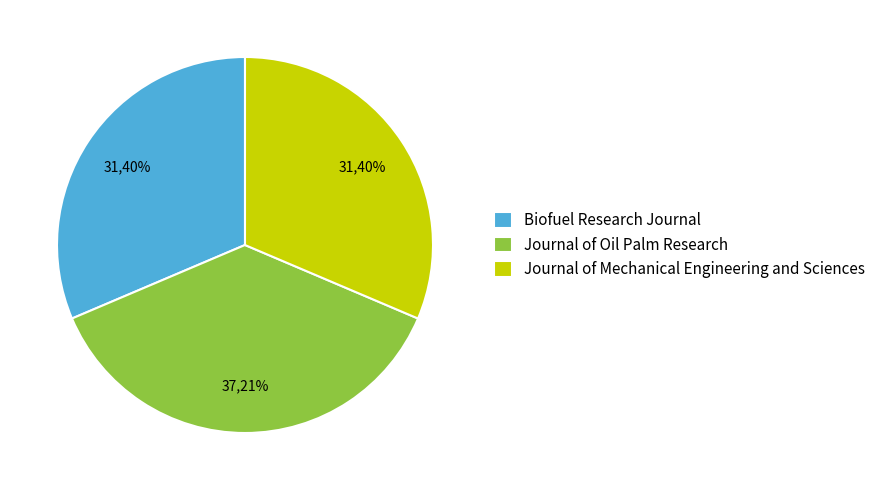

Is it true that Biofuel Research Journal is 25% of the pie?

False